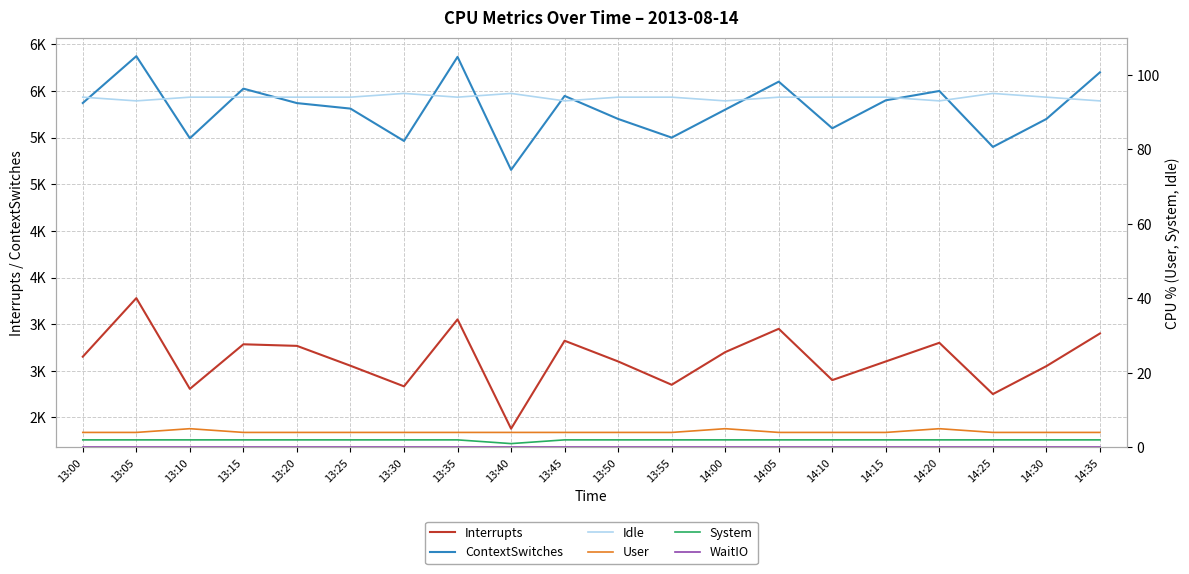

At which category does the chart reach its peak across all series?

13:05